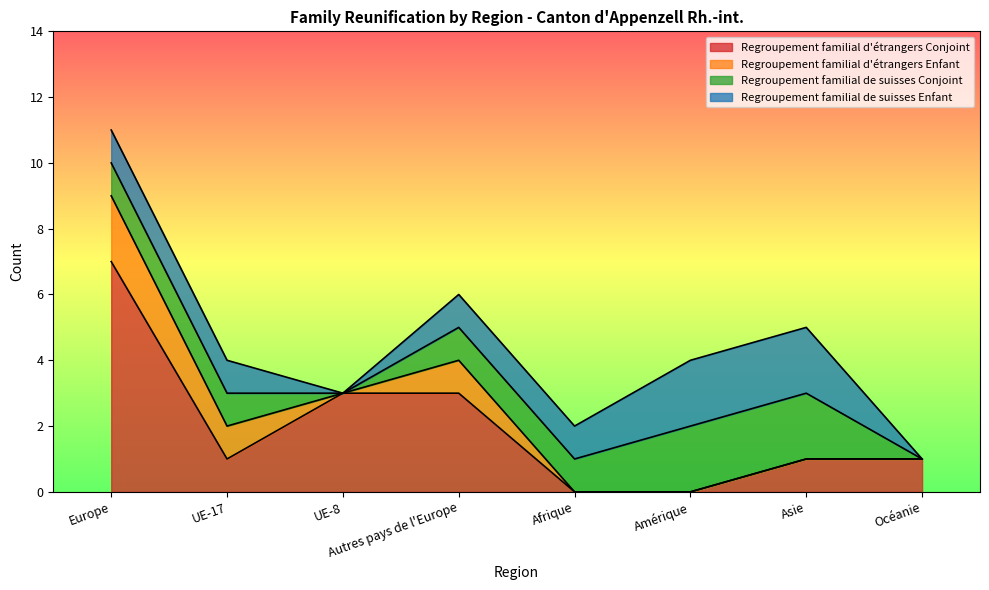

How many interior local peaks does the Regroupement familial d'étrangers Enfant series have?

1